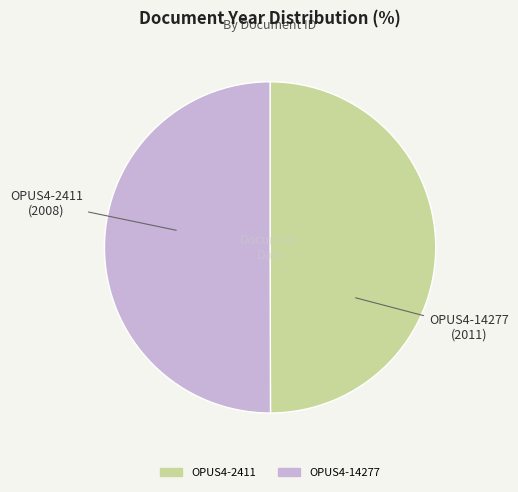

How many segments does this pie chart have?

2